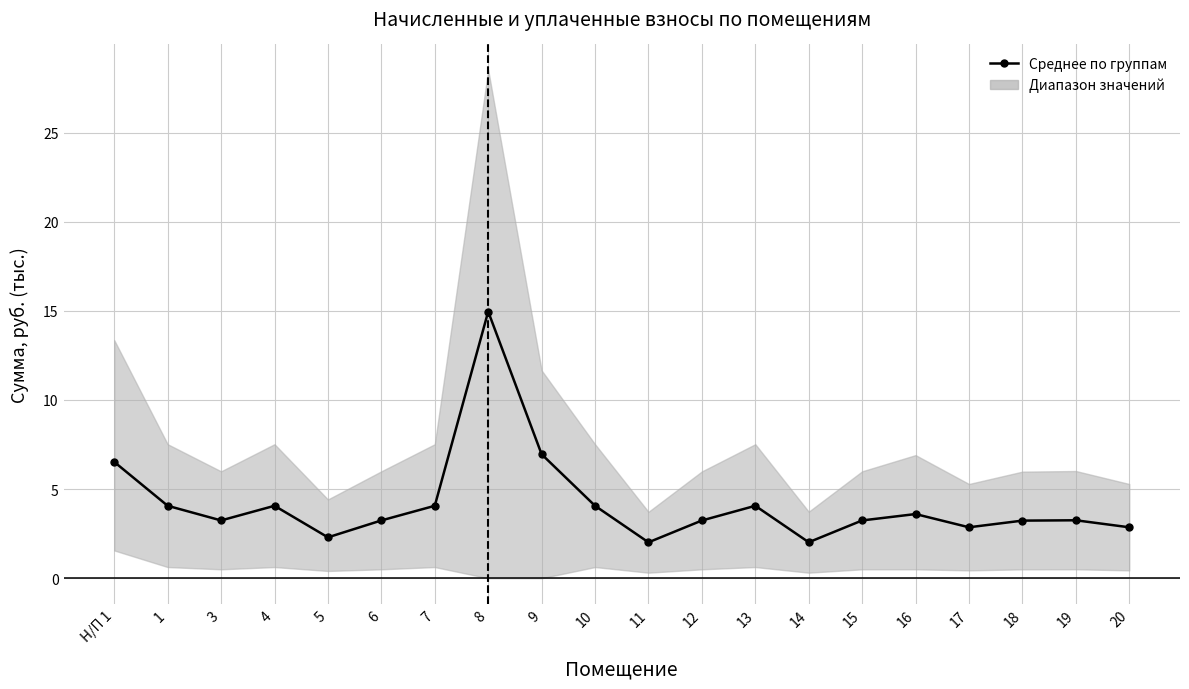

What is the change in value from 5 to 17?

+0.6